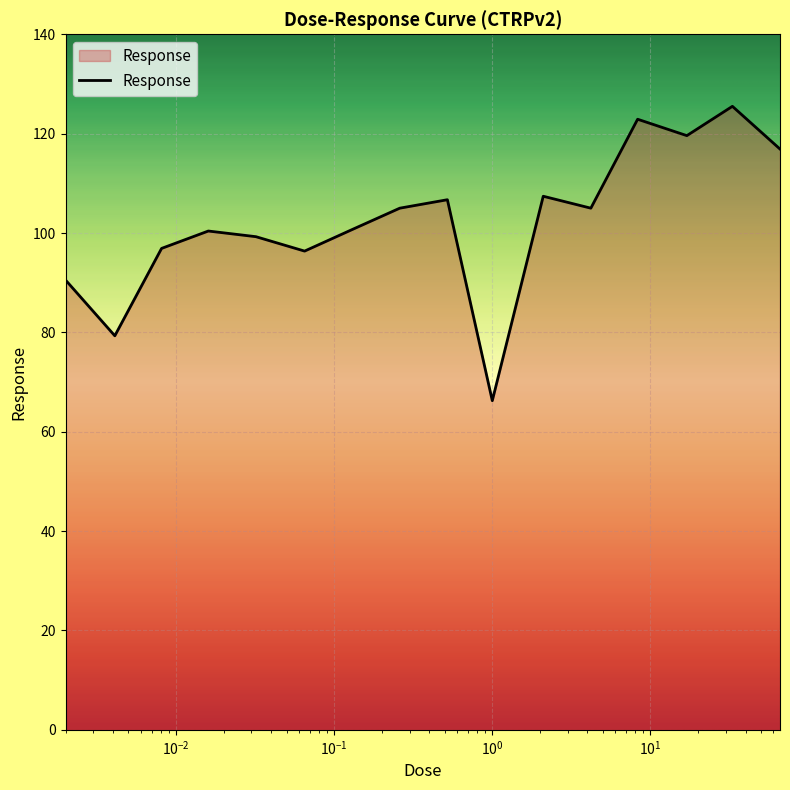

What is the maximum value shown in the chart?

125.5